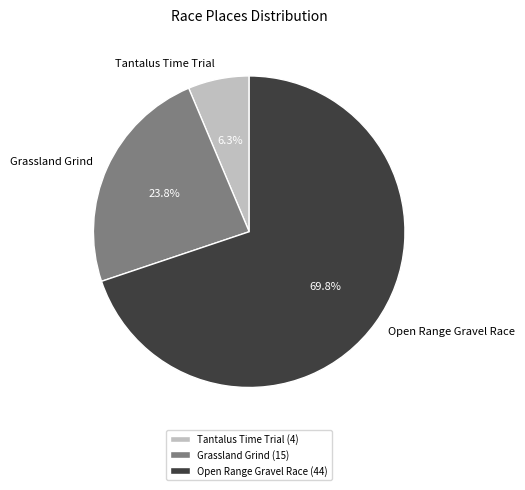

Rank the categories by value from lowest to highest.

Tantalus Time Trial, Grassland Grind, Open Range Gravel Race